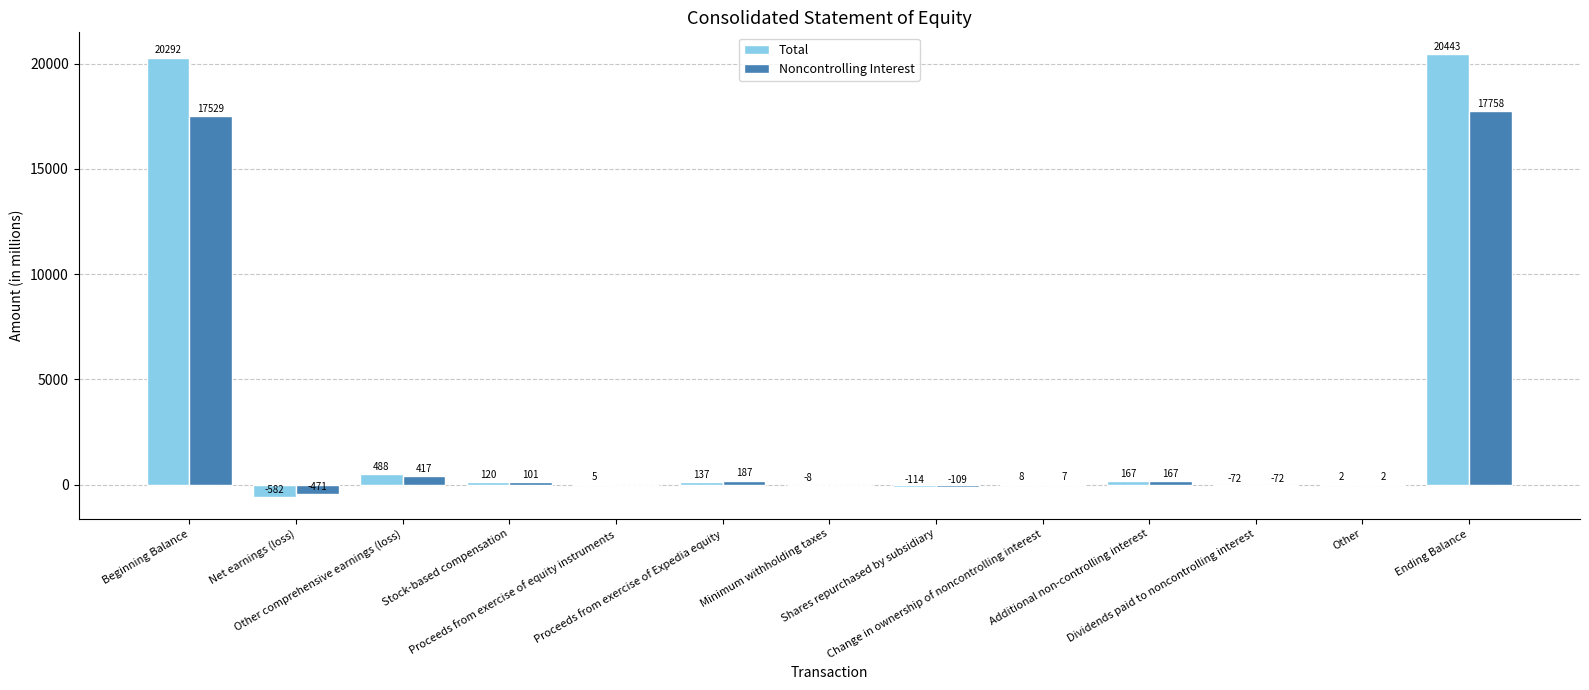

What is the maximum value shown in the chart?

20443